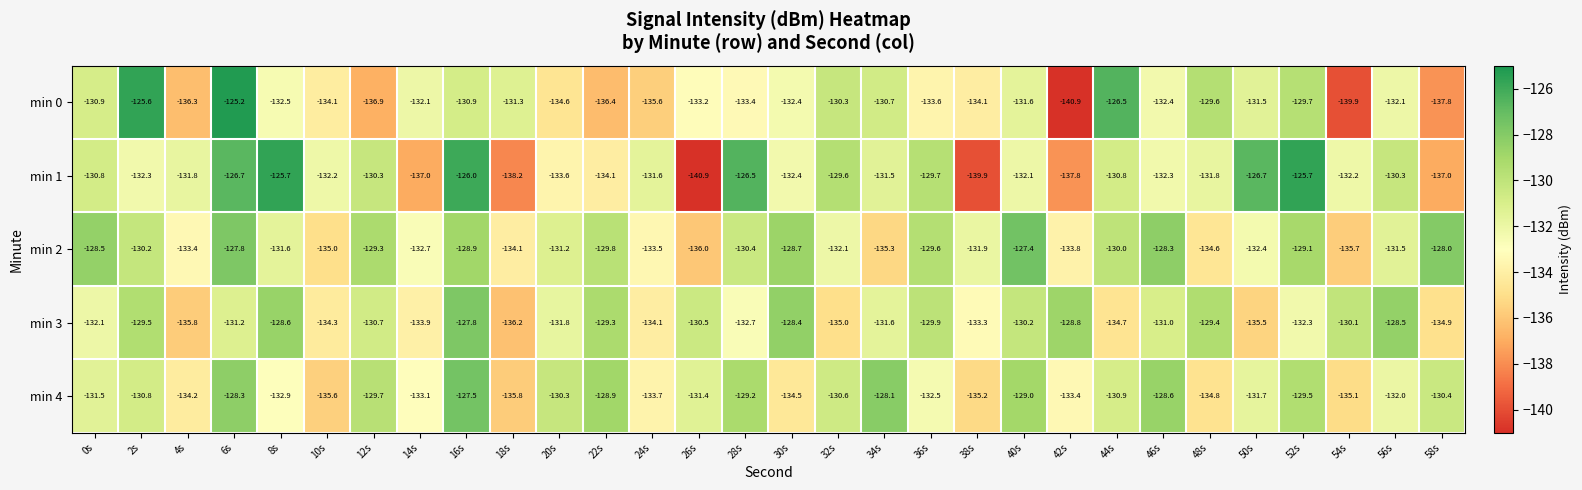

At which category is the sum across all series the highest?

6s